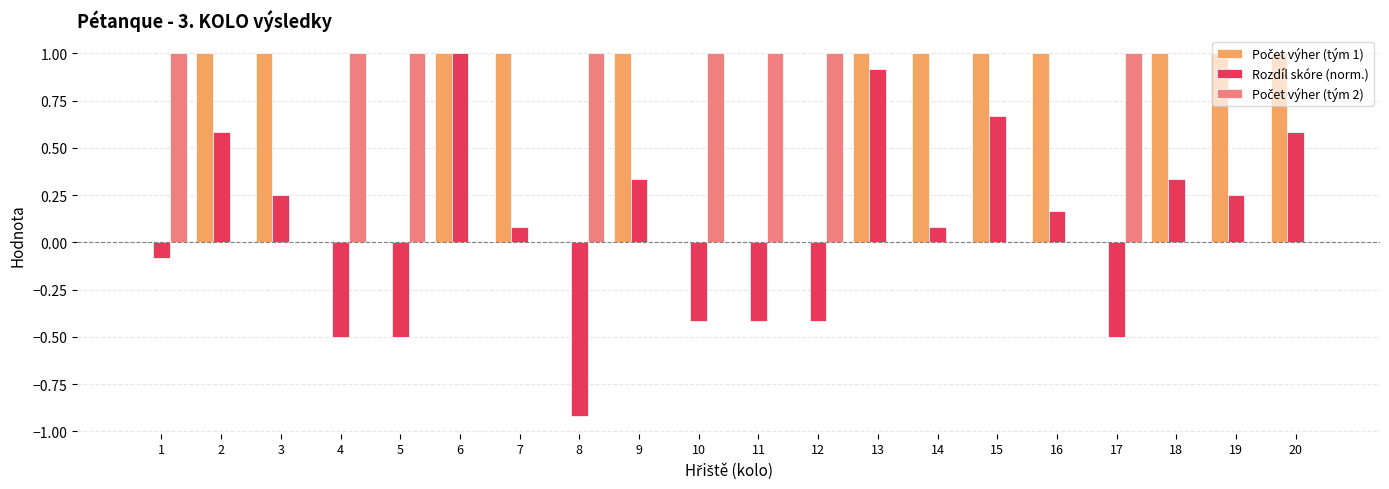

Which series has the widest spread of values?

Rozdíl skóre (norm.)